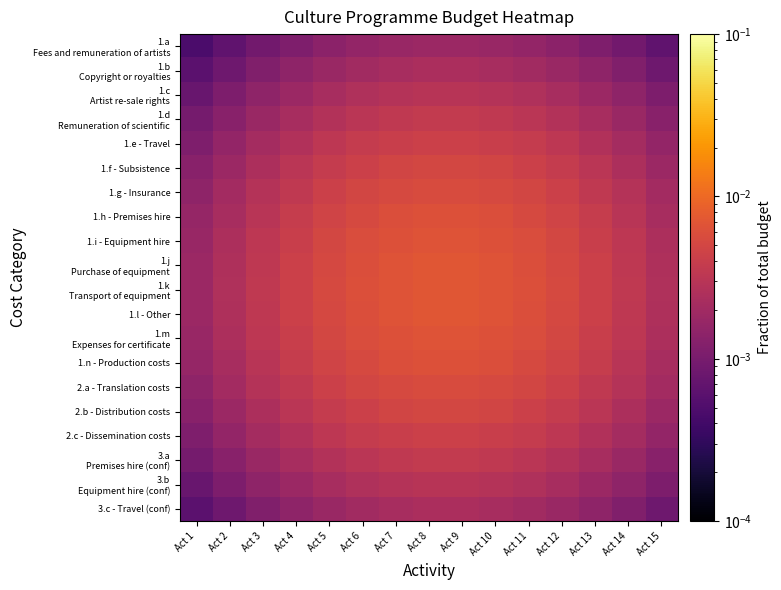

Which label corresponds to the largest value in the chart?

Act 8